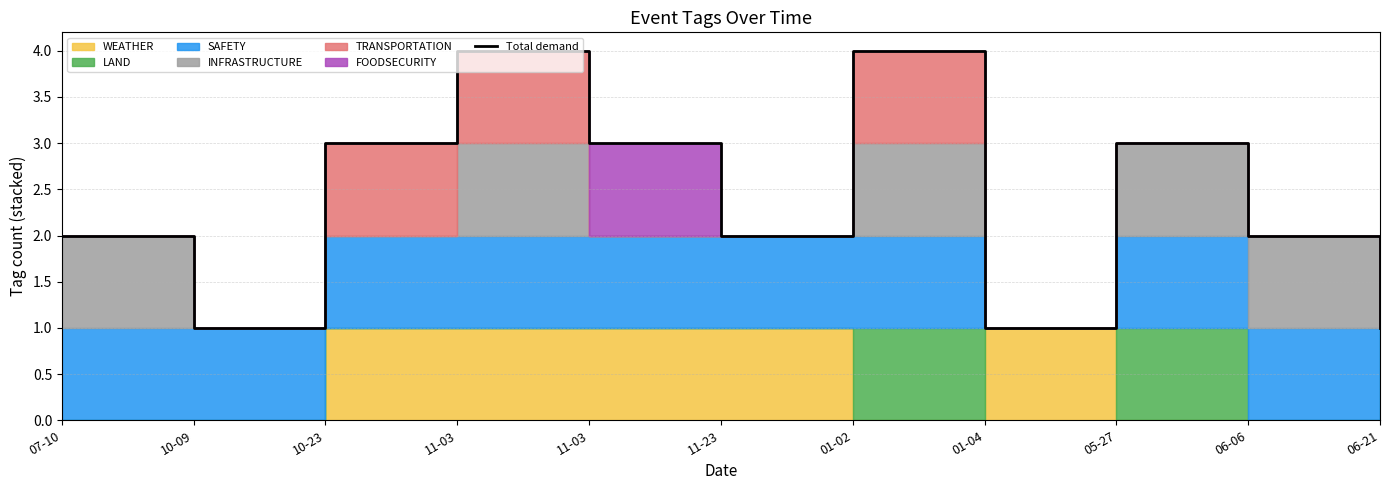

What is the label of the 1st point from the left?

07-10